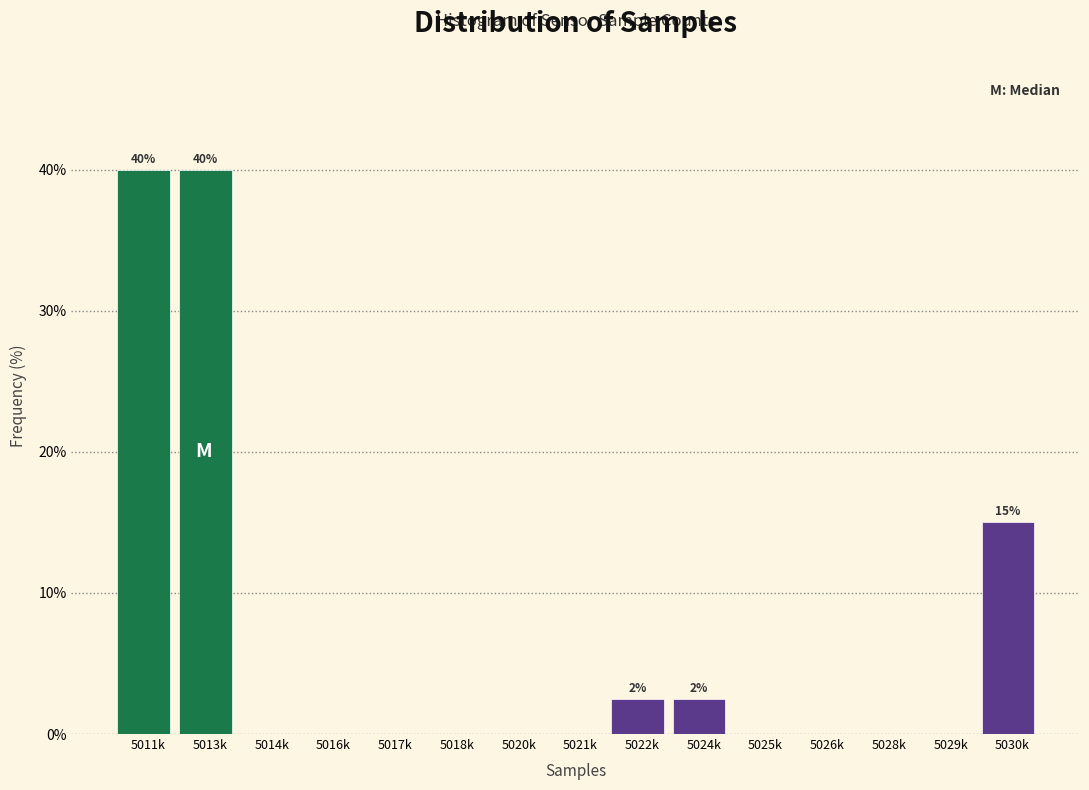

Reading right to left, extract all data points from this chart.

5030k=15.0	5029k=0.0	5028k=0.0	5026k=0.0	5025k=0.0	5024k=2.5	5022k=2.5	5021k=0.0	5020k=0.0	5018k=0.0	5017k=0.0	5016k=0.0	5014k=0.0	5013k=40.0	5011k=40.0